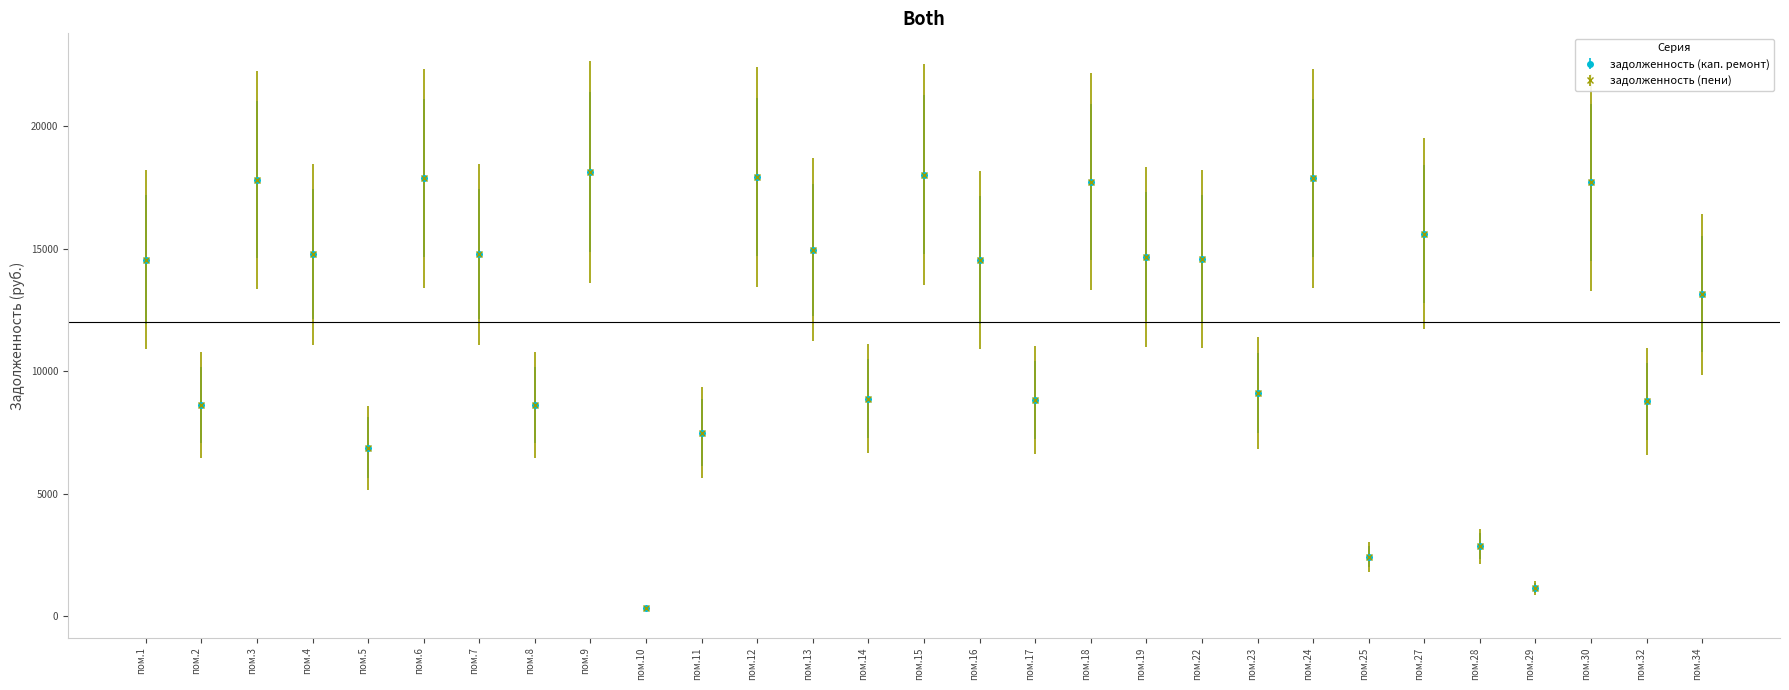

Does the chart have visible grid lines?

No